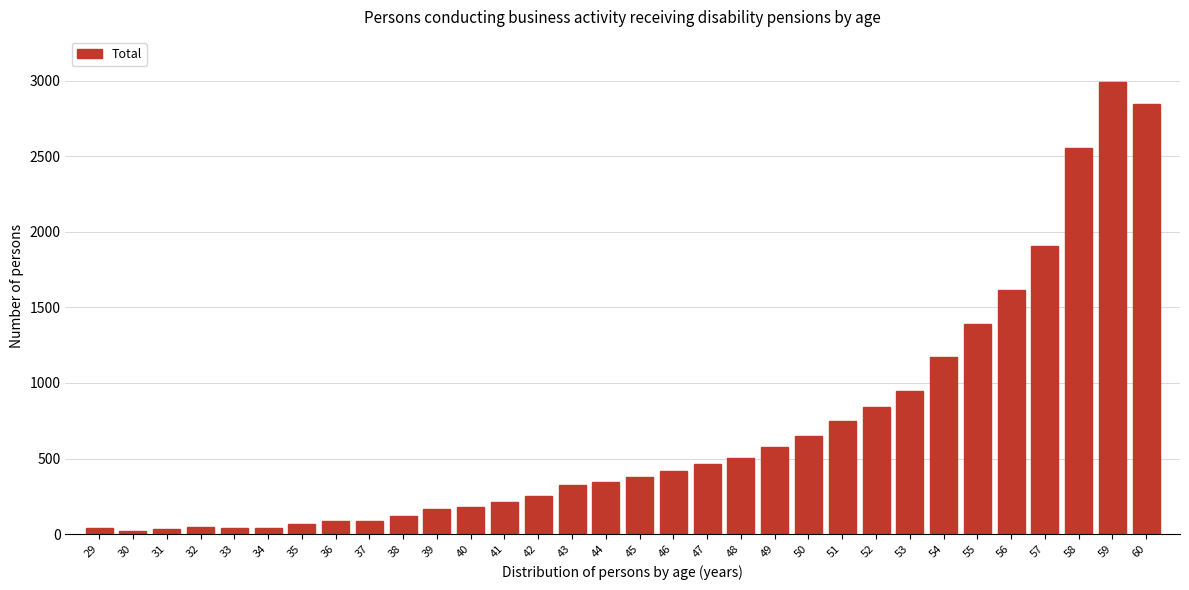

What is the maximum value shown in the chart?

2991